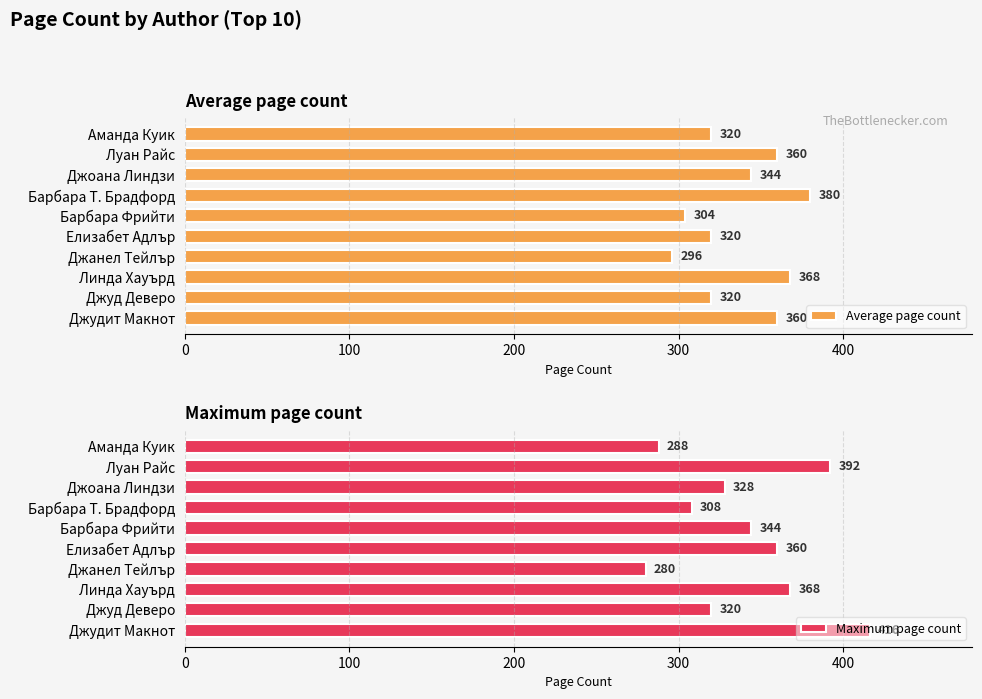

What is the lowest value of the Average page count series?

296